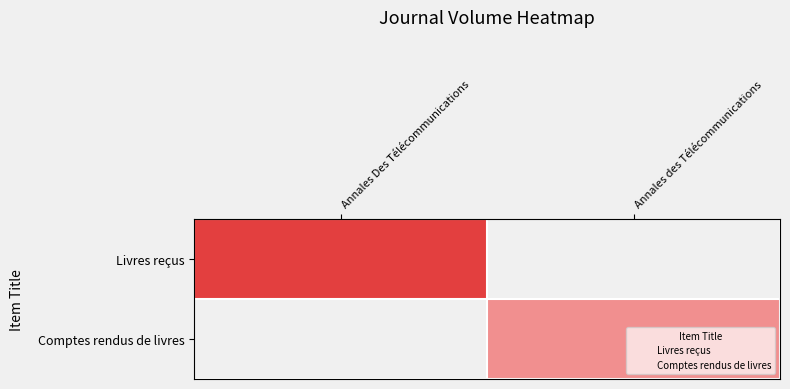

True or false: Comptes rendus de livres has a value of 5.2 at Annales des Télécommunications.

False